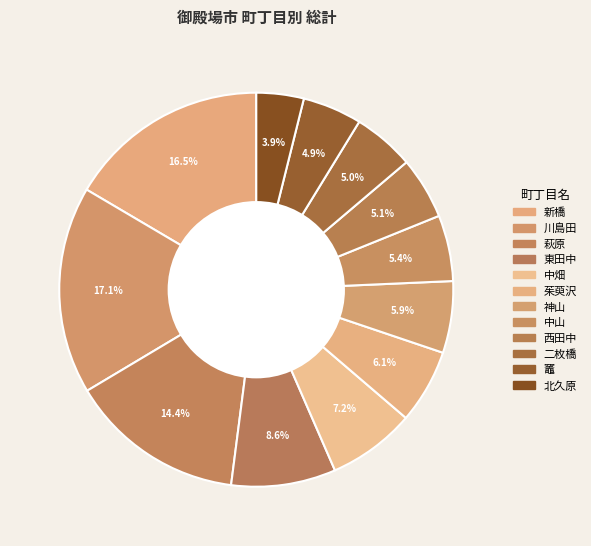

How many segments does this pie chart have?

12